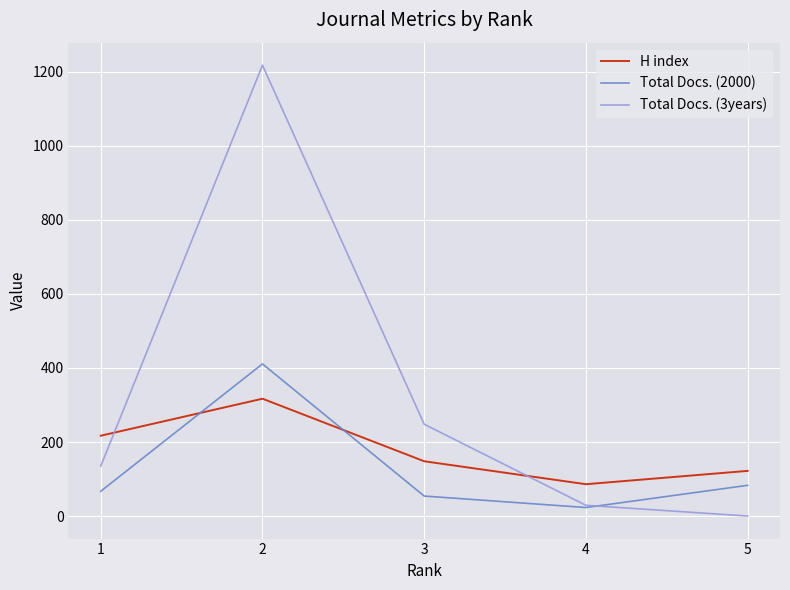

Is it true that Total Docs. (3years) equals 248 at 3?

True